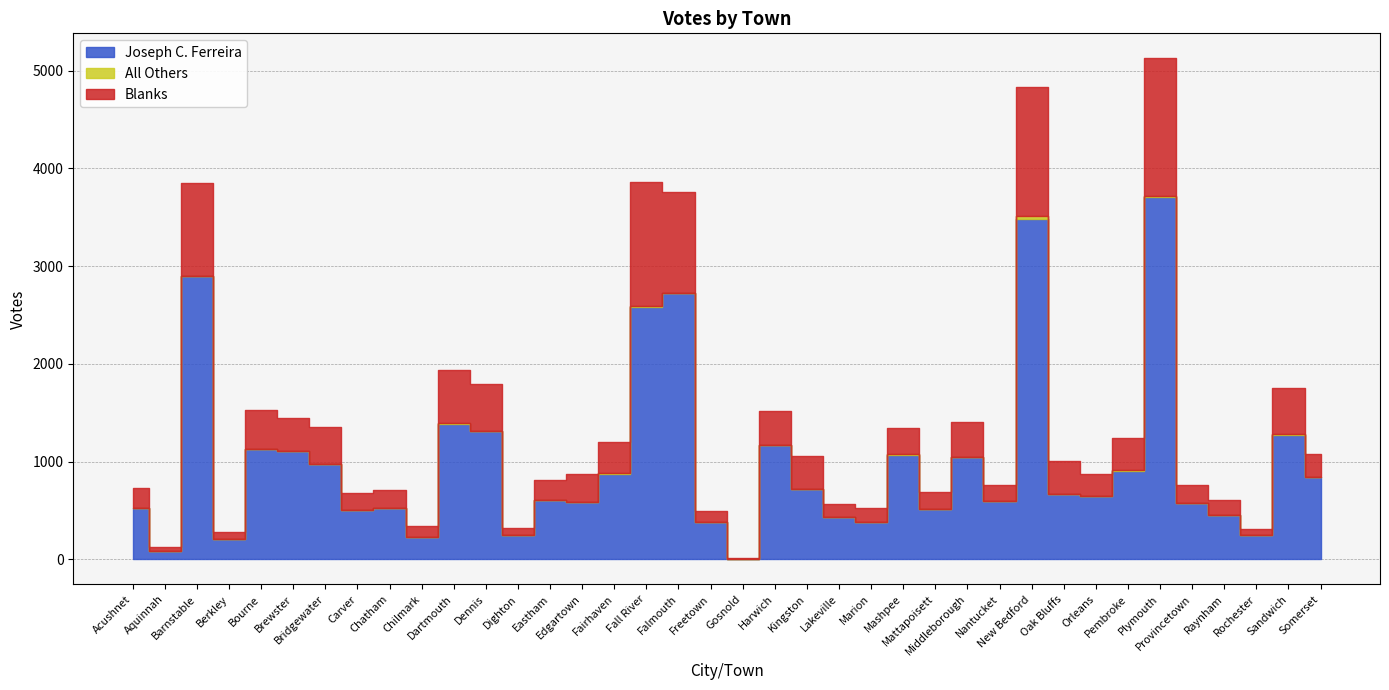

What position from the right is Bridgewater?

32